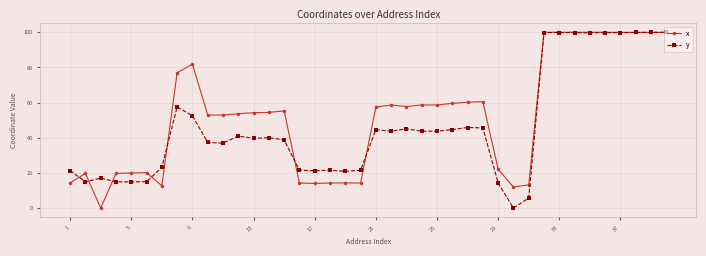

True or false: x has more than 1 points higher than both neighbors.

True